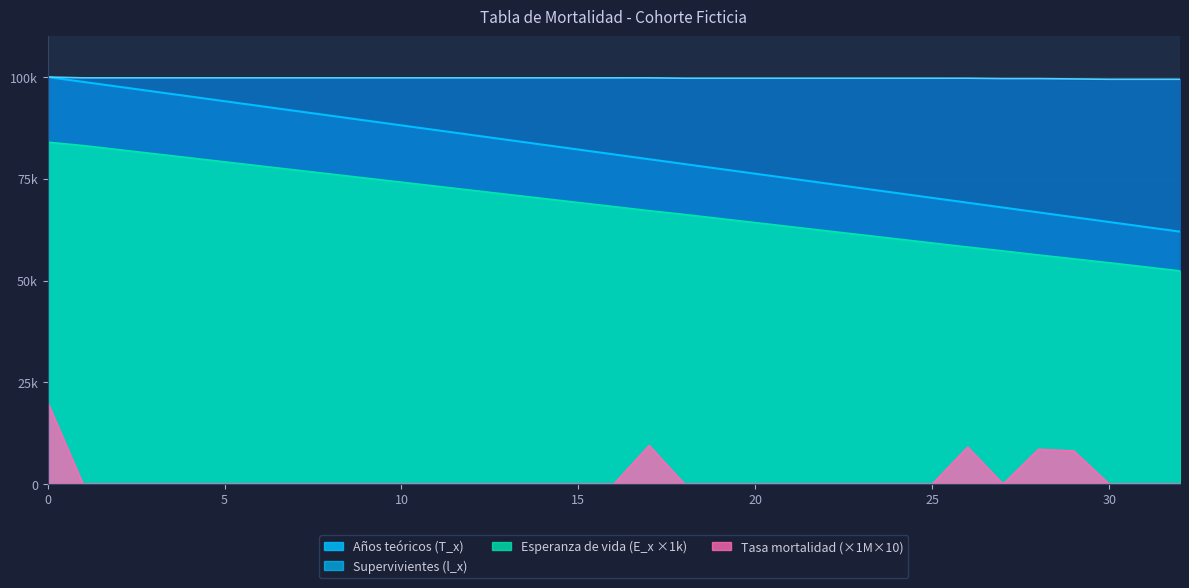

How many data points does each series have?

33